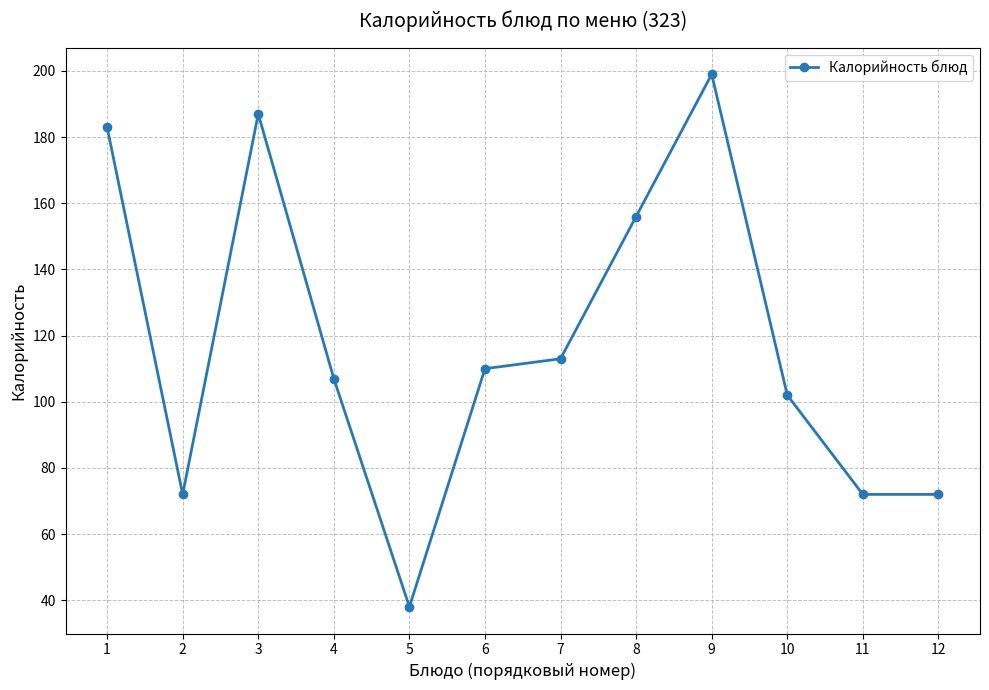

The value at 5 is 38. True or false?

True